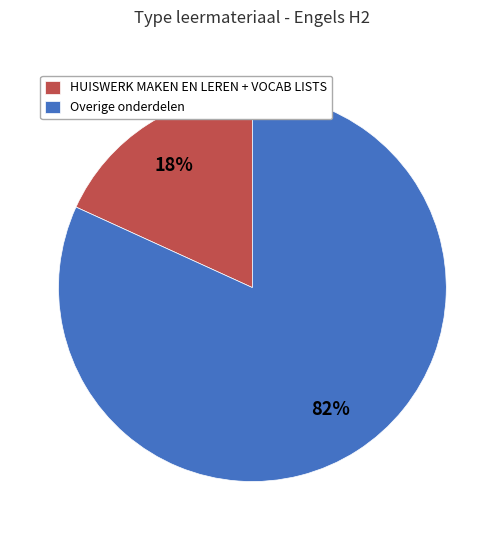

Do Overige onderdelen and HUISWERK MAKEN EN LEREN + VOCAB LISTS together represent more than half of the pie?

Yes